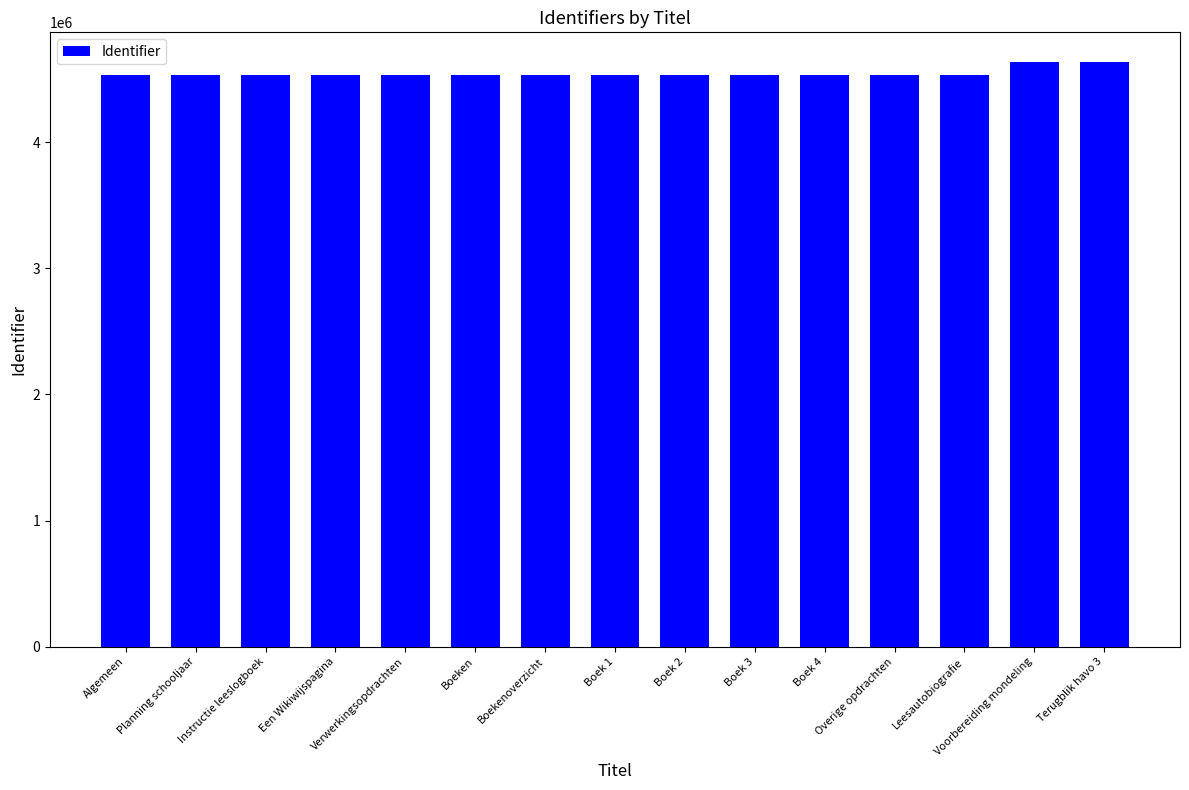

What is the average value?

4545294